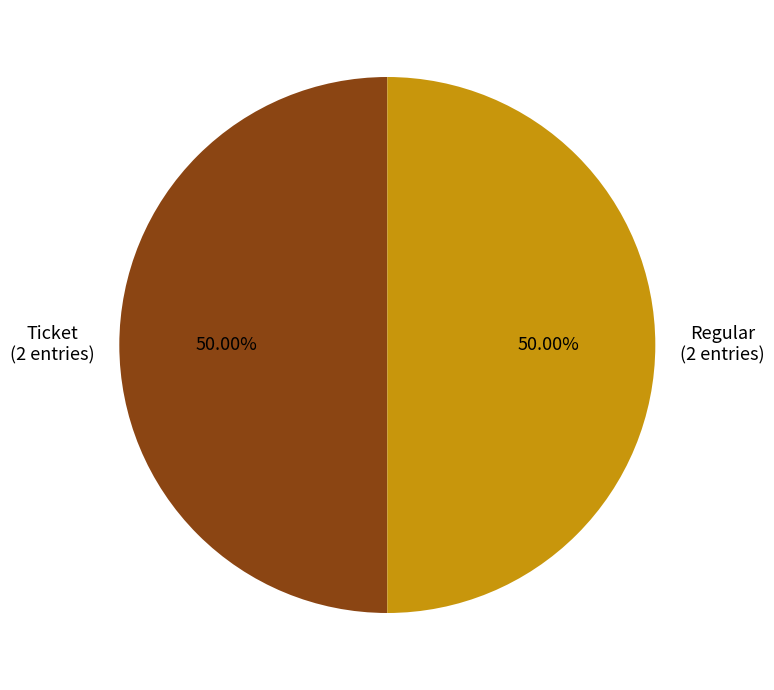

How much of the chart is everything except Regular?

50.0%